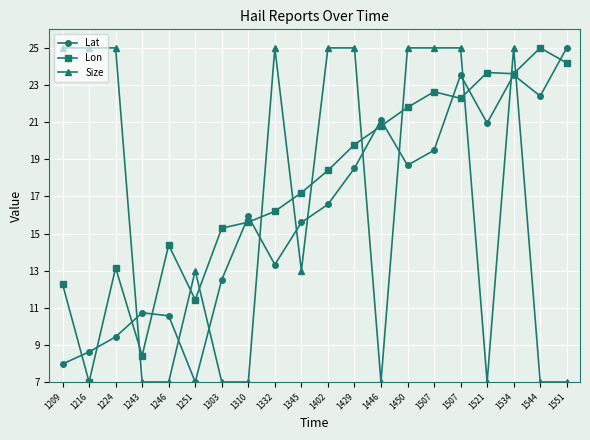

How many data points in Lat are above 16?

10